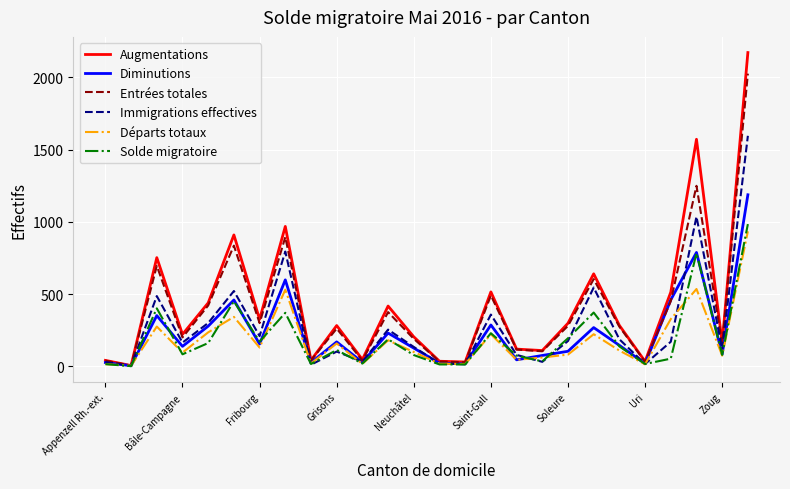

What is the highest value of the Entrées totales series?

2025